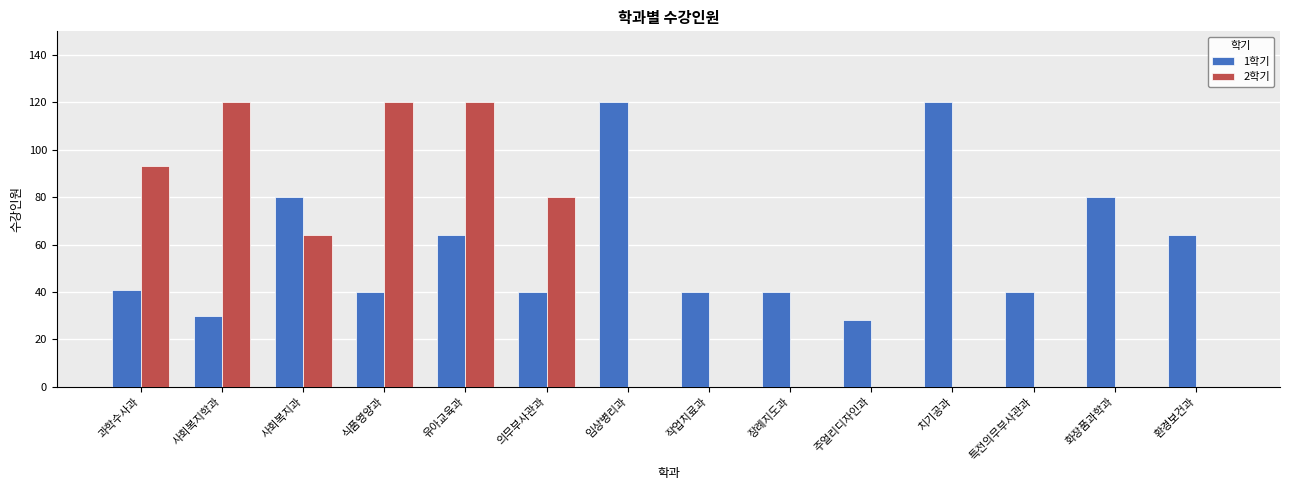

What is the sum of all 1학기 values?

827